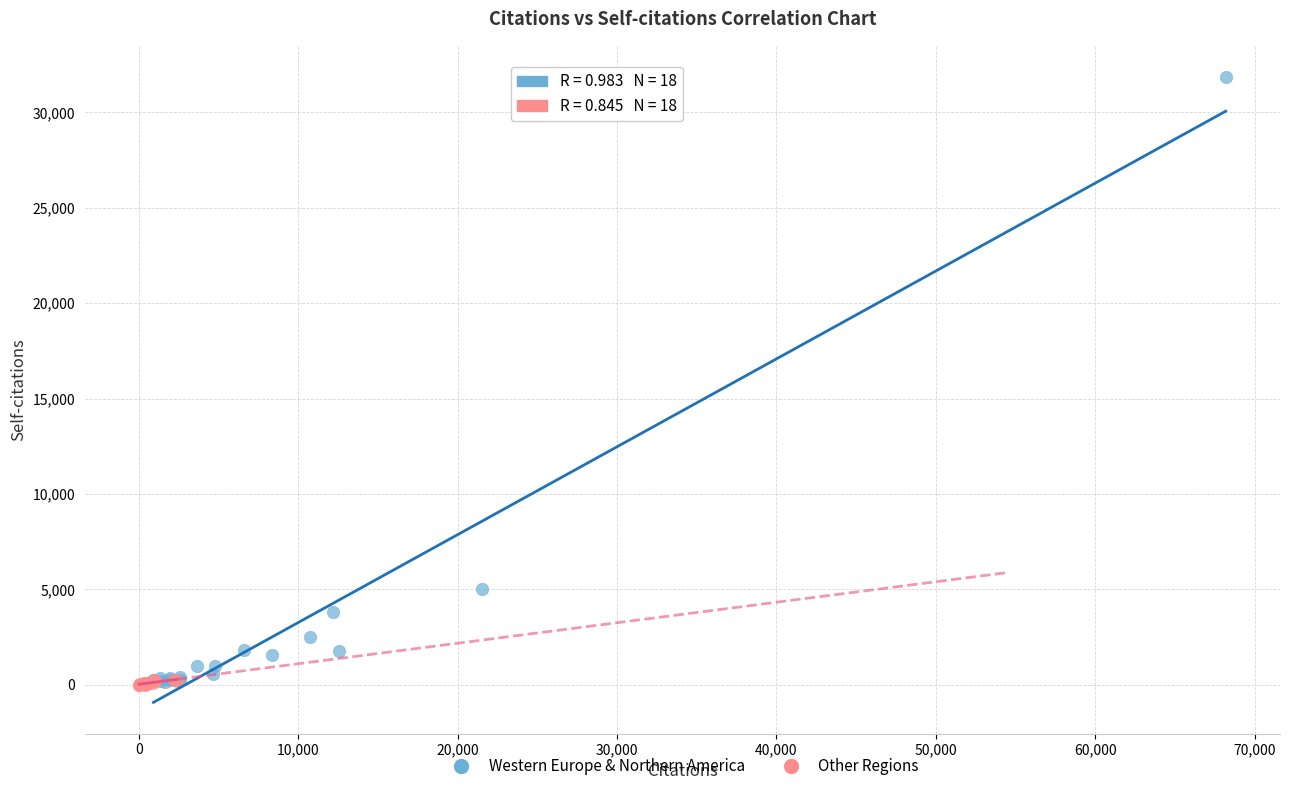

Which series has the widest spread of Y values?

Western Europe & Northern America